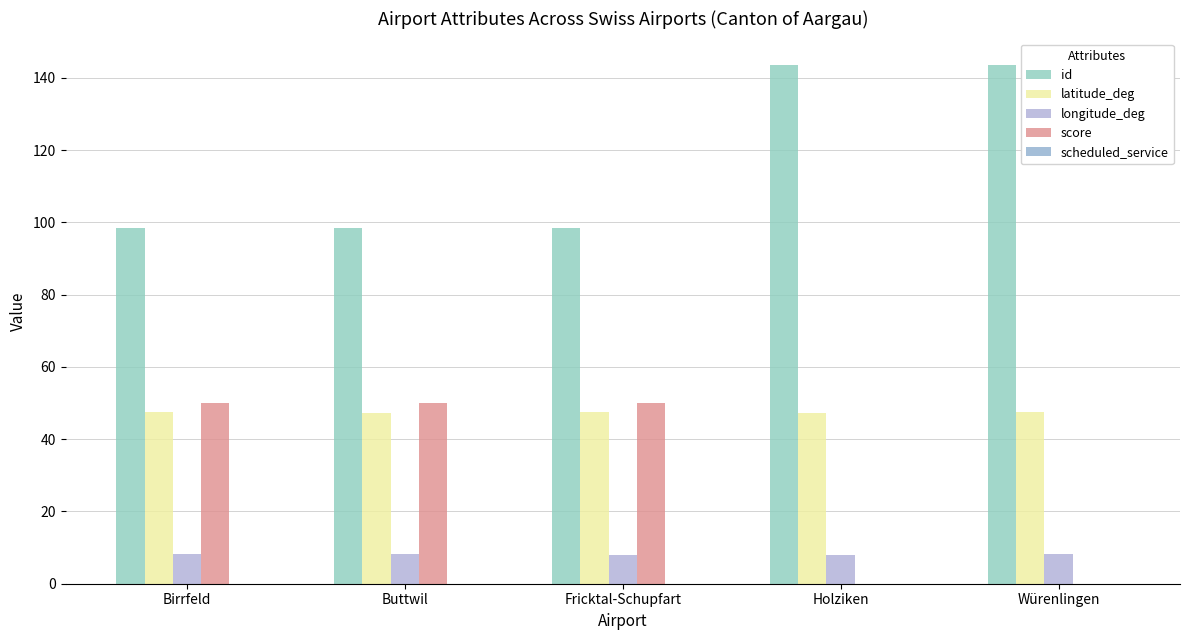

Between Fricktal-Schupfart and Birrfeld, which is larger?

Fricktal-Schupfart